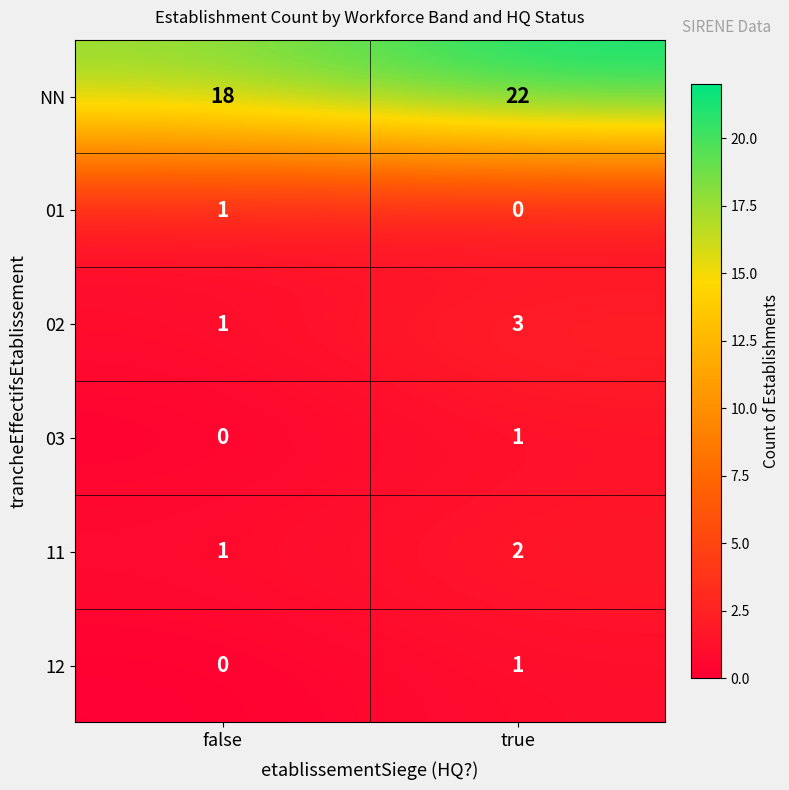

What is the total value across all series at false?

21